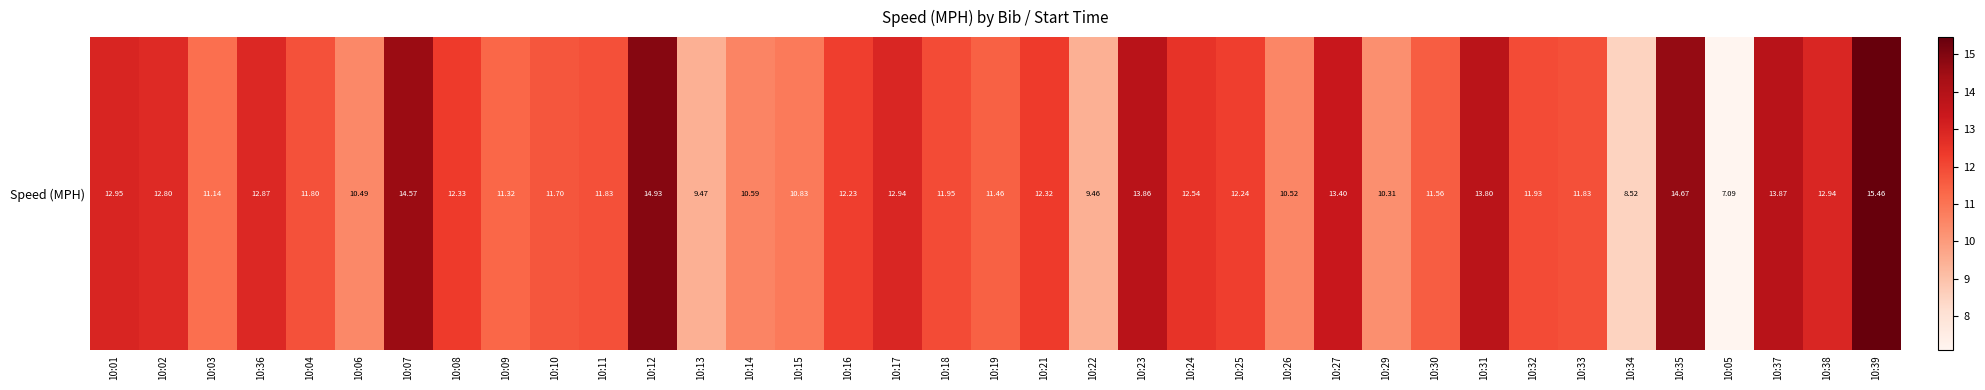

Where is the data nearest to the value 11?

10:03